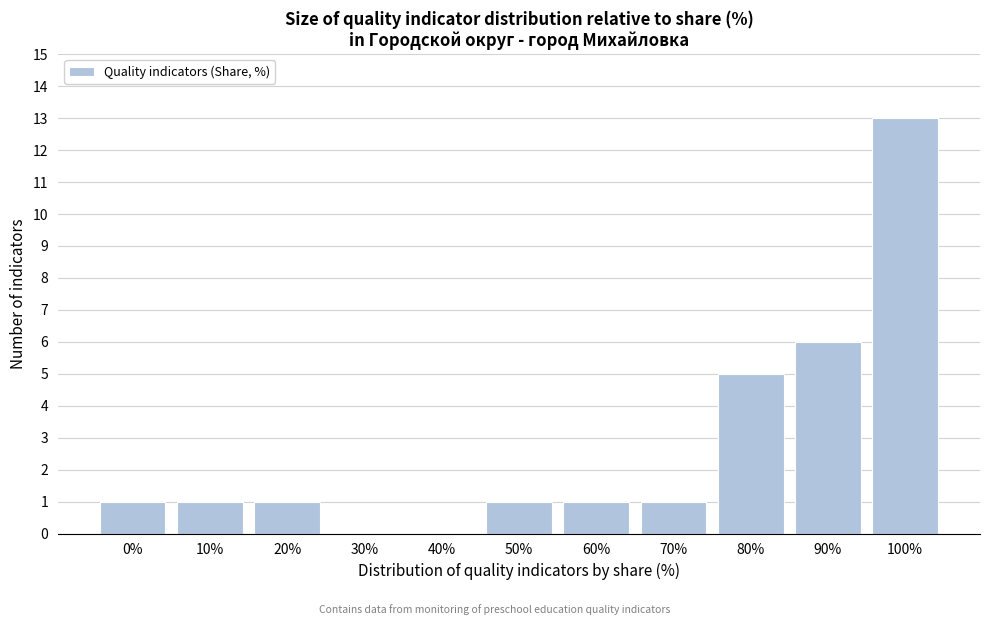

Reading left to right, what are all the values shown in this chart?

0%=1	10%=1	20%=1	30%=0	40%=0	50%=1	60%=1	70%=1	80%=5	90%=6	100%=13